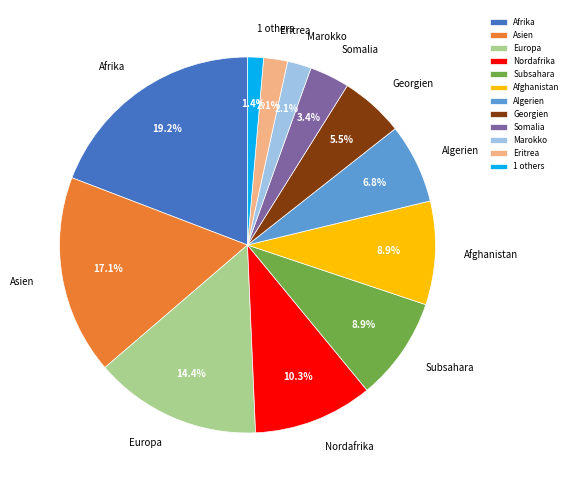

To the nearest percent, what portion does Subsahara represent?

9%